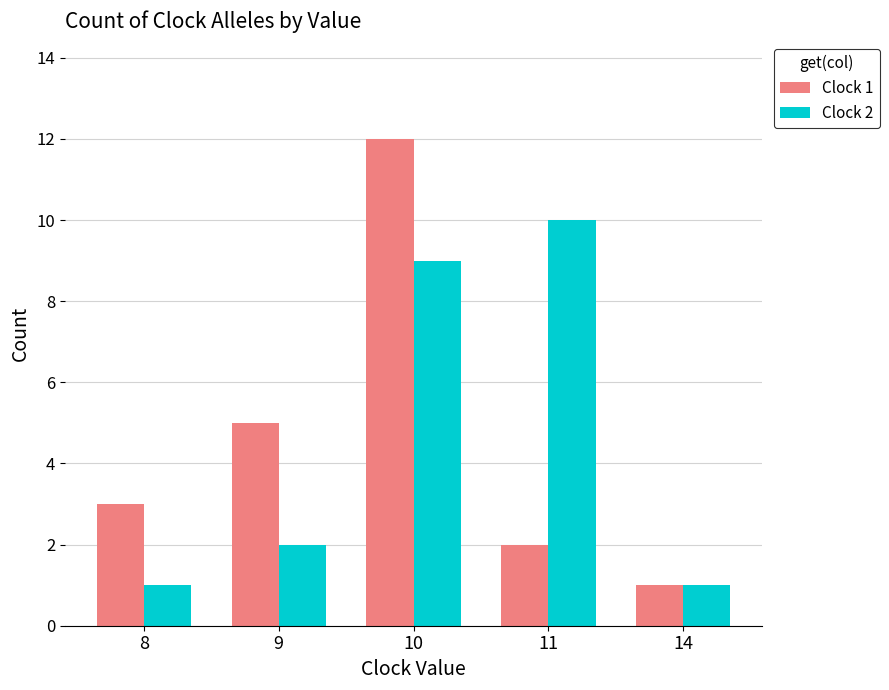

What are all the series names shown in the legend?

Clock 1, Clock 2